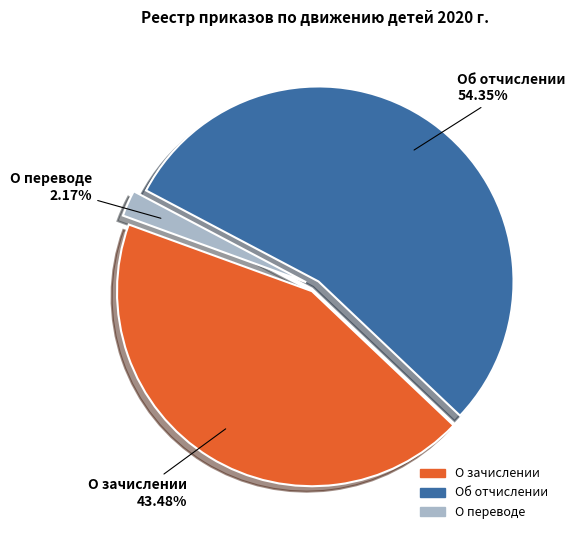

Combined, do О зачислении and О переводе account for over 50%?

No